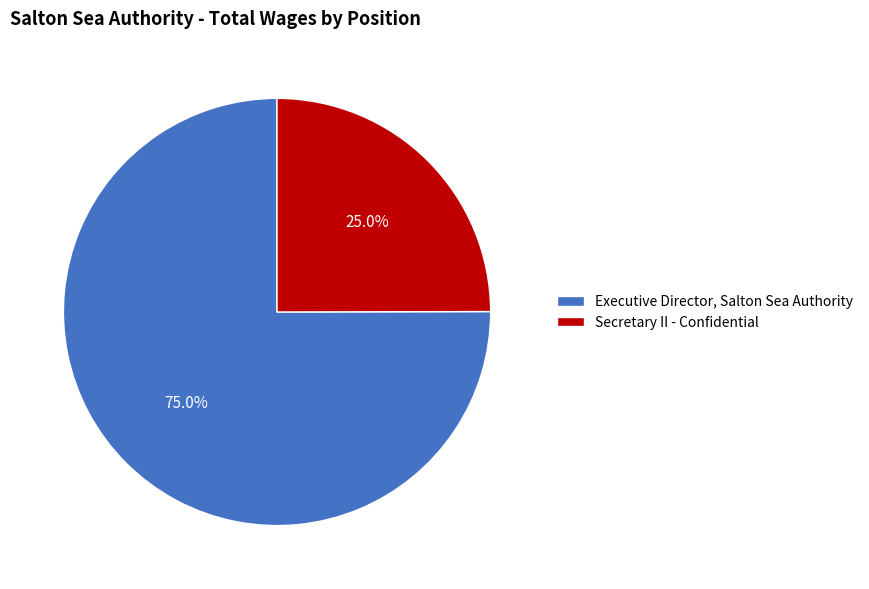

Rank the categories by value from lowest to highest.

Secretary II - Confidential, Executive Director, Salton Sea Authority